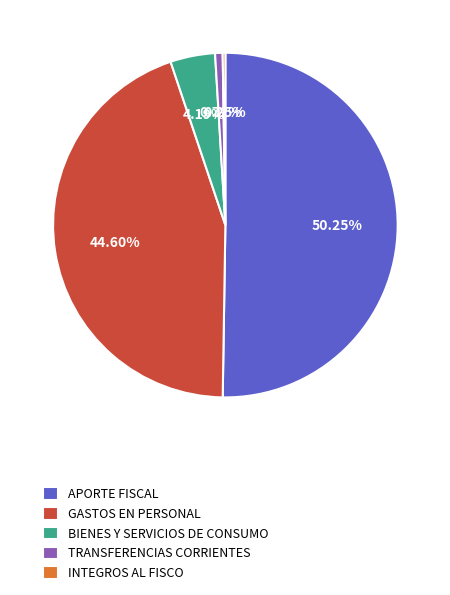

Which category accounts for the majority?

APORTE FISCAL